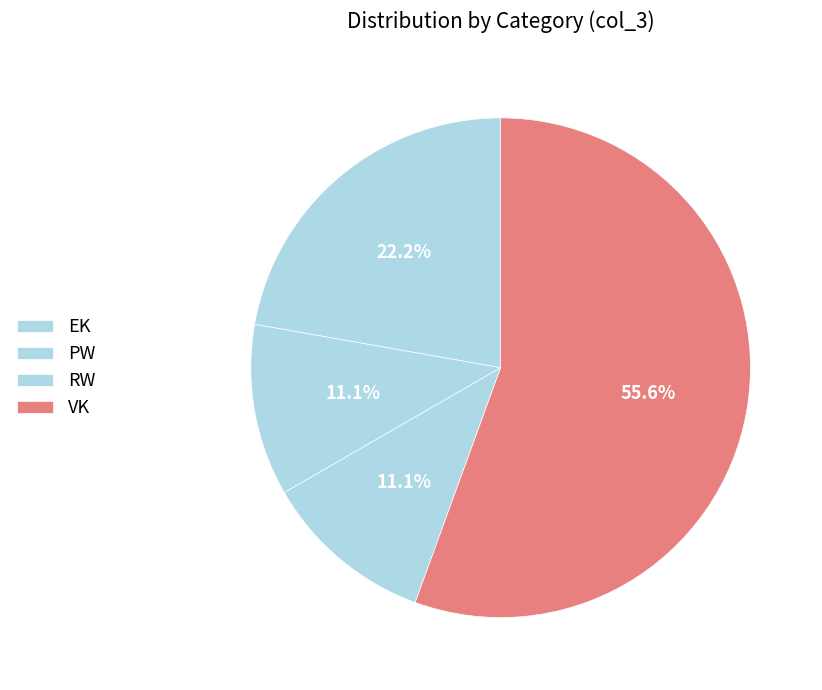

Is the sum of VK and EK greater than half?

Yes